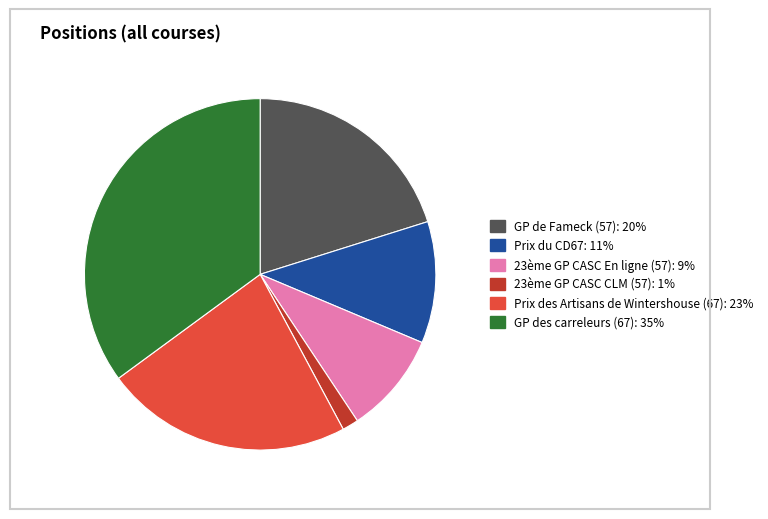

What is the largest slice in the pie chart?

GP des carreleurs (67)